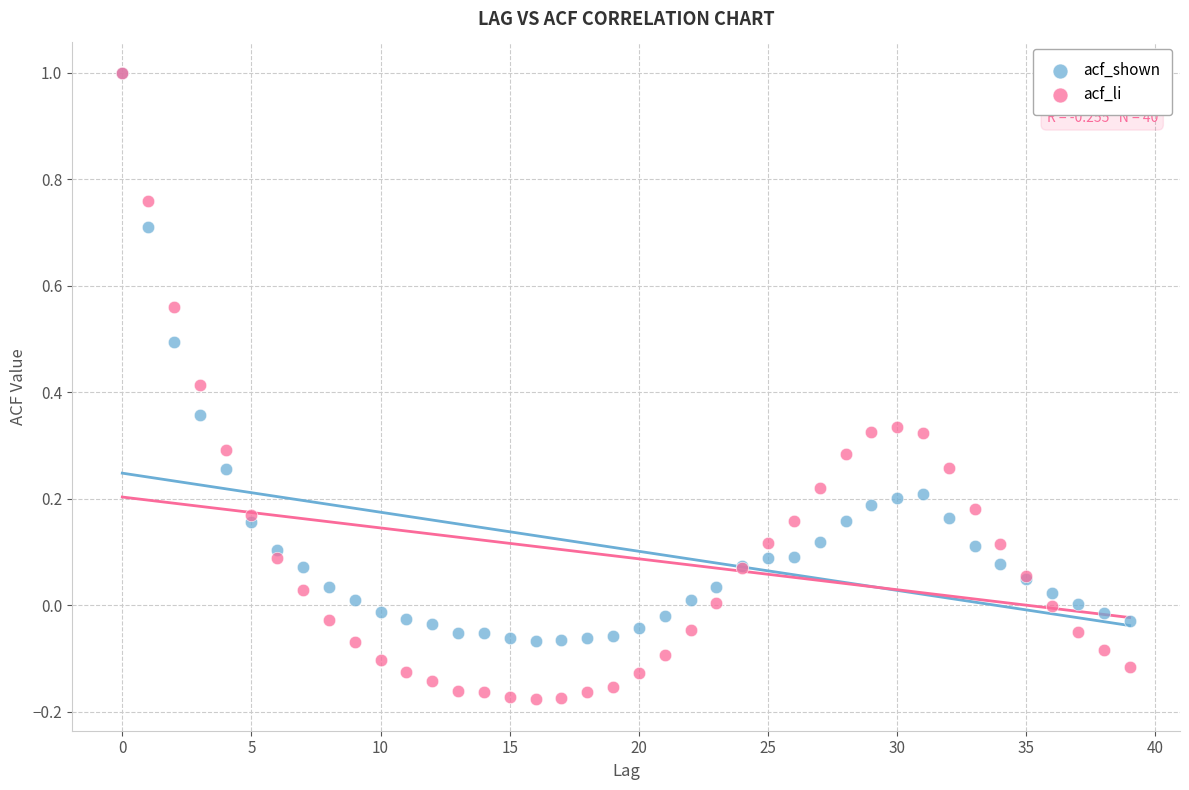

Which series has the widest spread of Y values?

acf_li